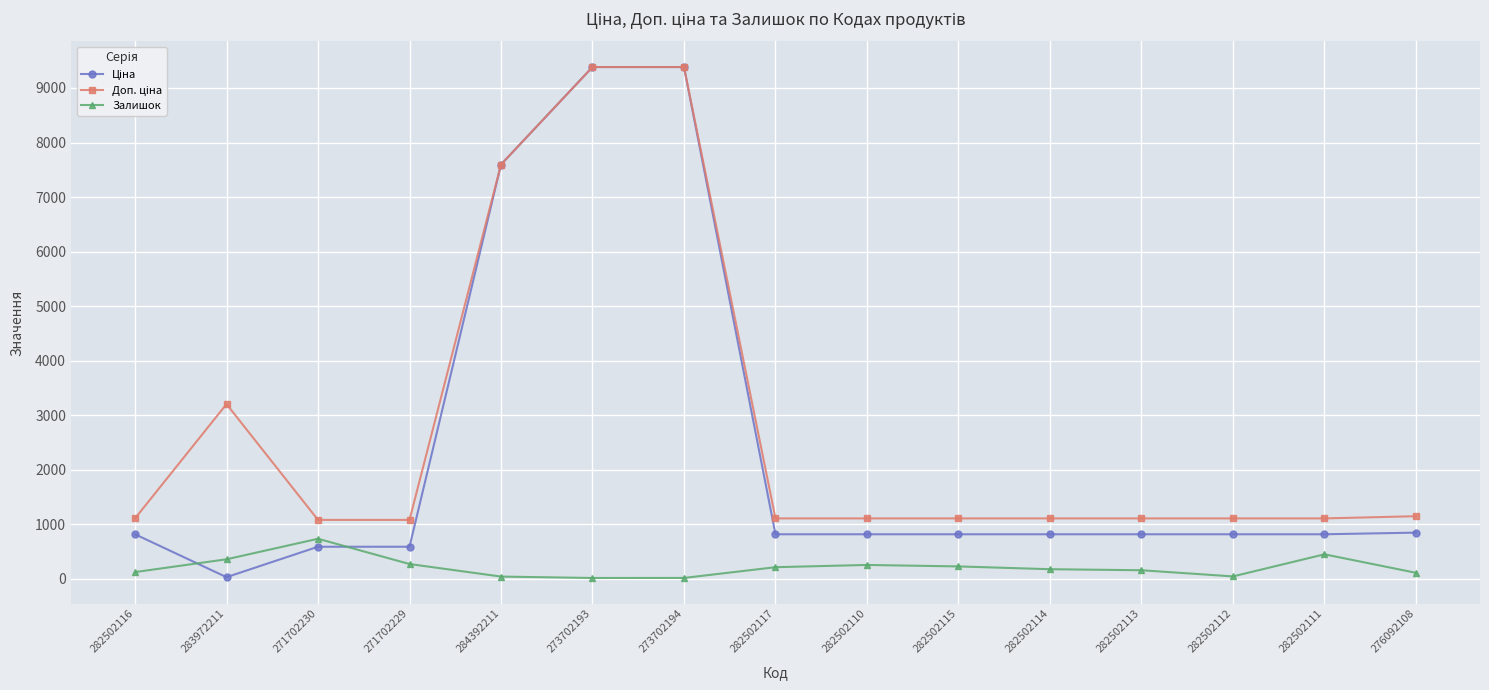

What is the value of the Залишок point at the 15th from the left?

112.0